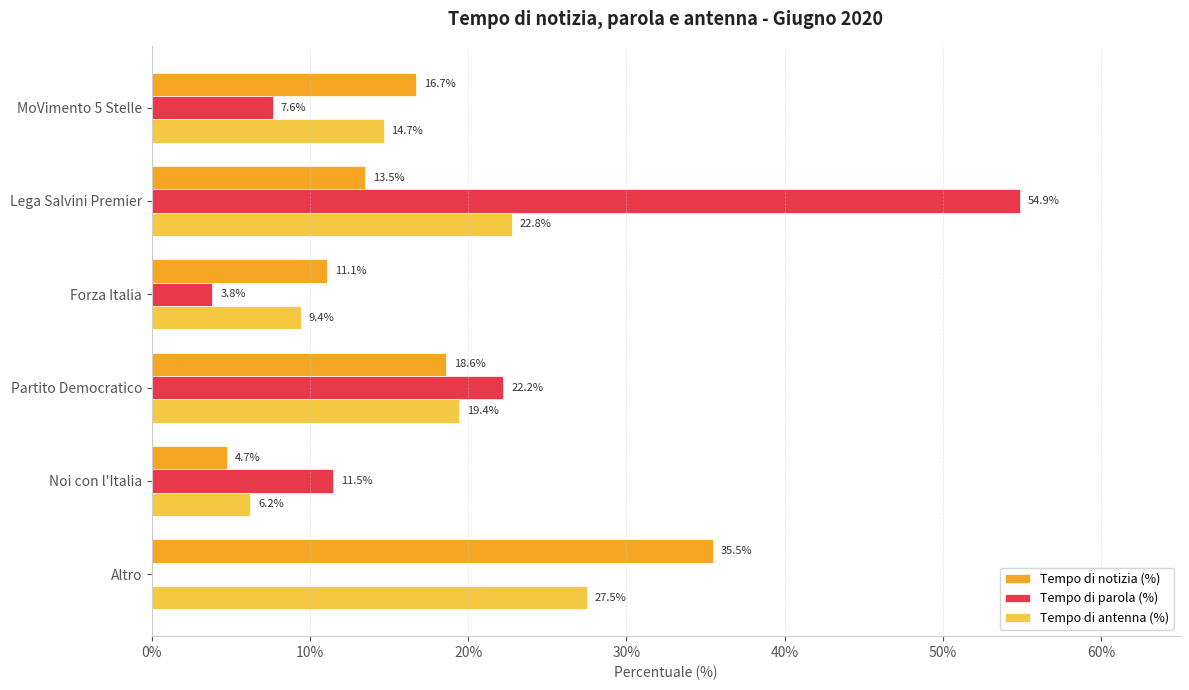

What position from the left is Altro?

6